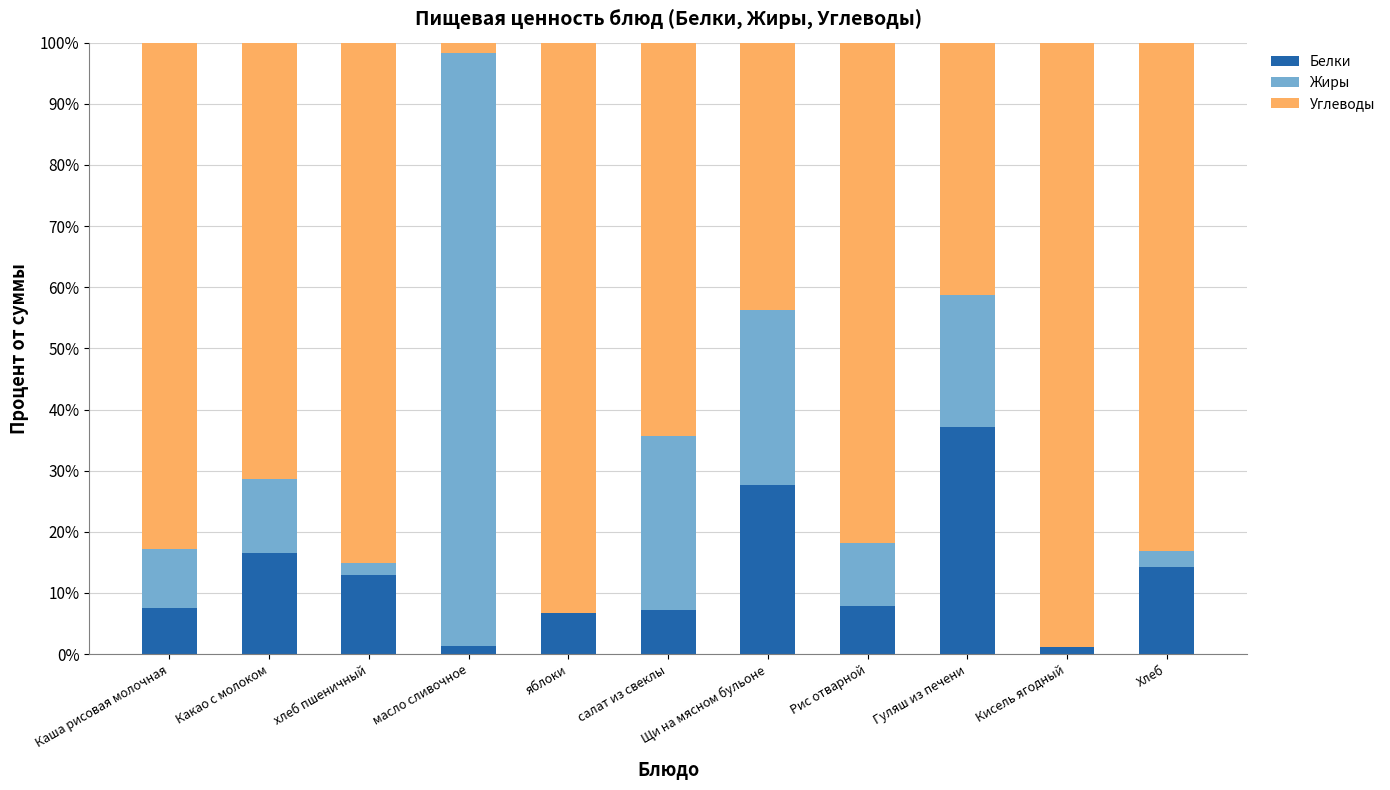

Which category has the highest value in the Белки series?

Гуляш из печени